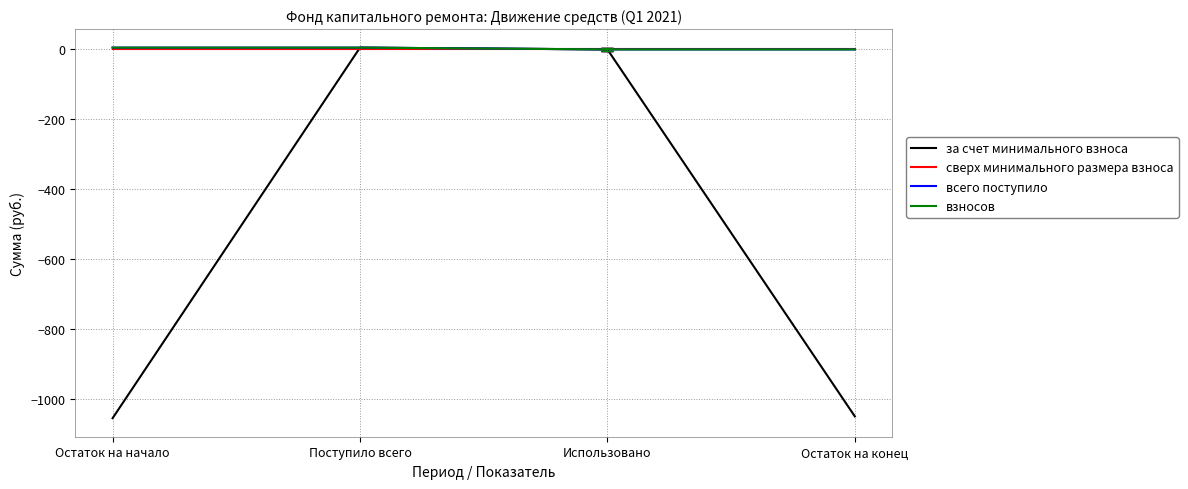

Which series has the widest spread of values?

за счет минимального взноса